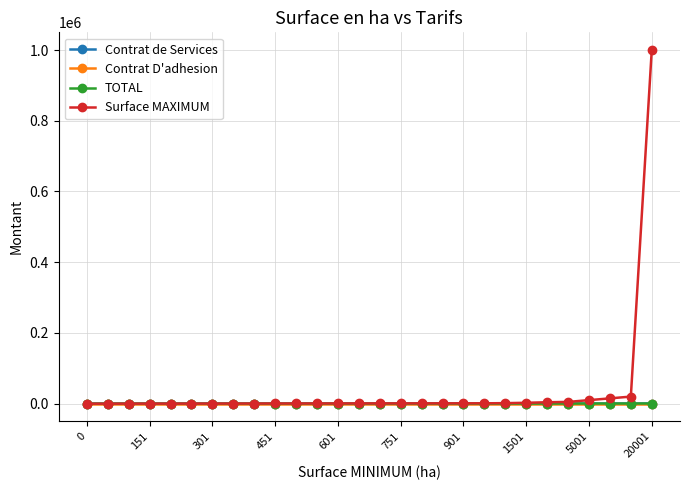

What is the greatest value displayed?

999999